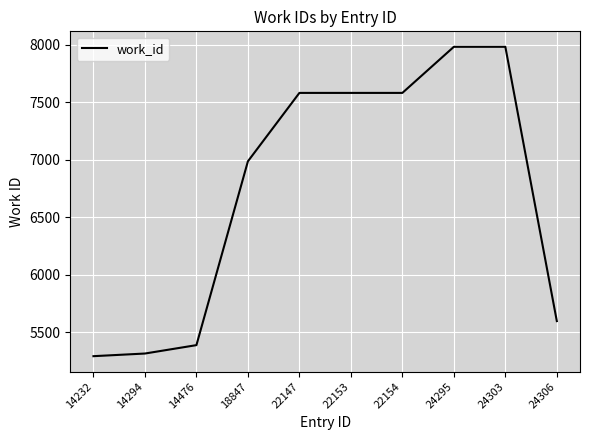

What is the maximum value shown in the chart?

7984